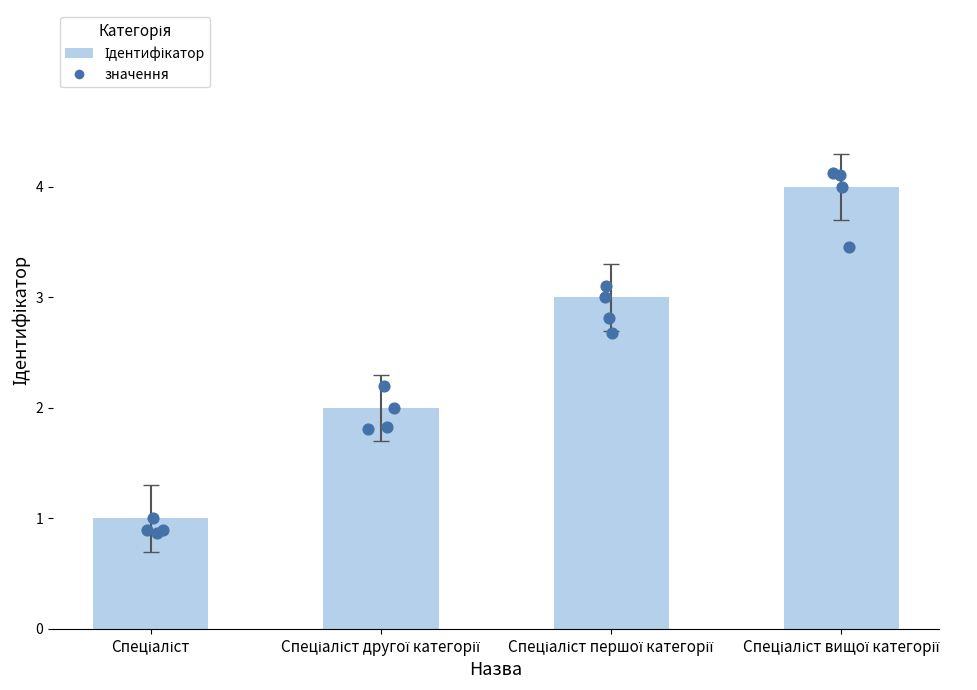

Which has a higher value, Спеціаліст вищої категорії or Спеціаліст другої категорії?

Спеціаліст вищої категорії